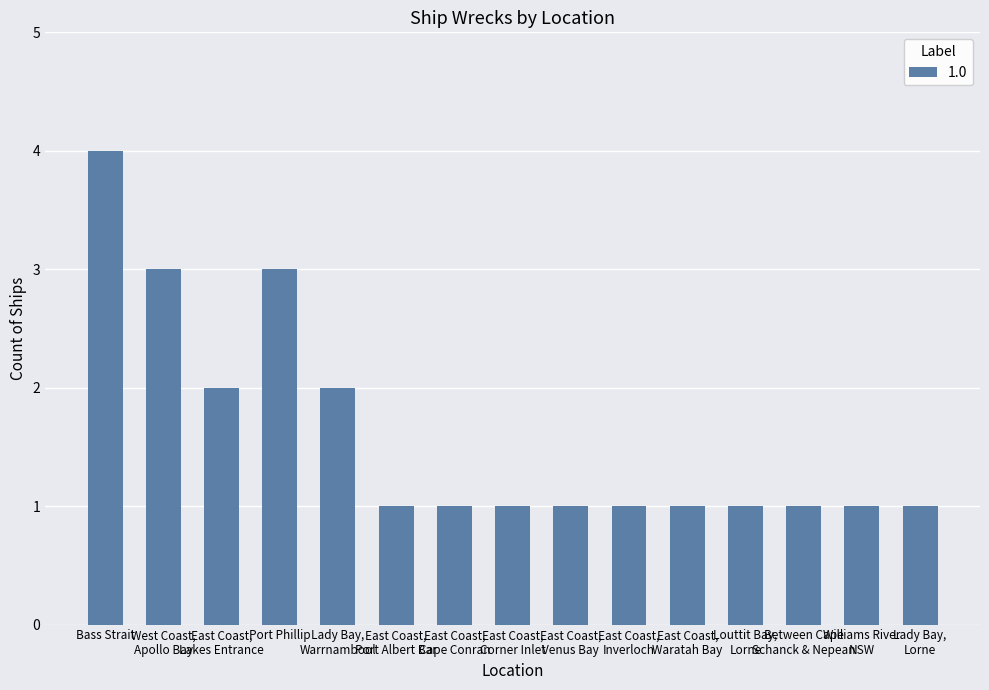

Does the chart contain any negative values?

No